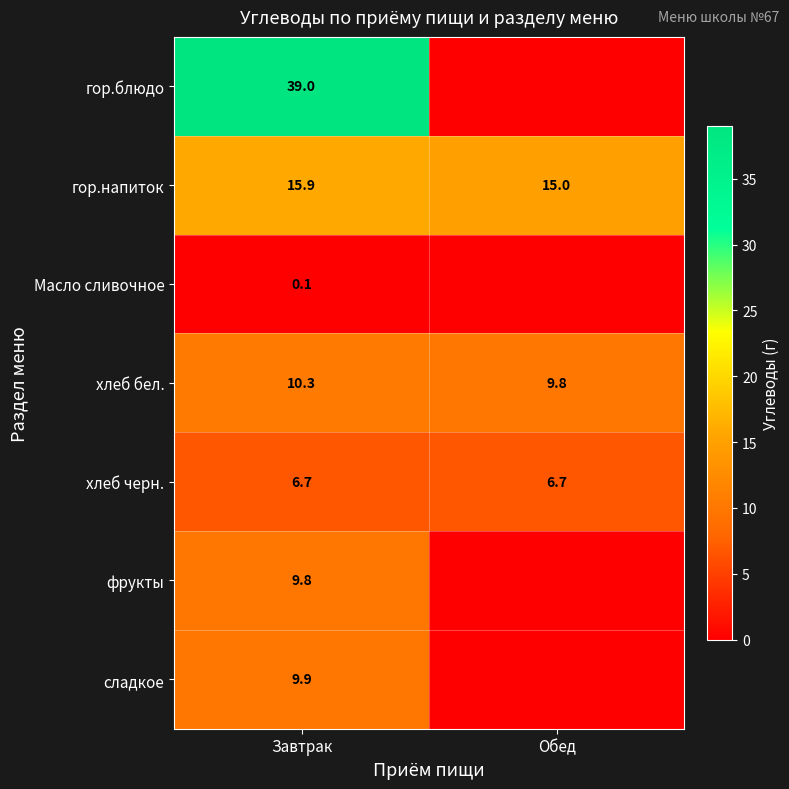

At which label does хлеб бел. reach its minimum?

Обед